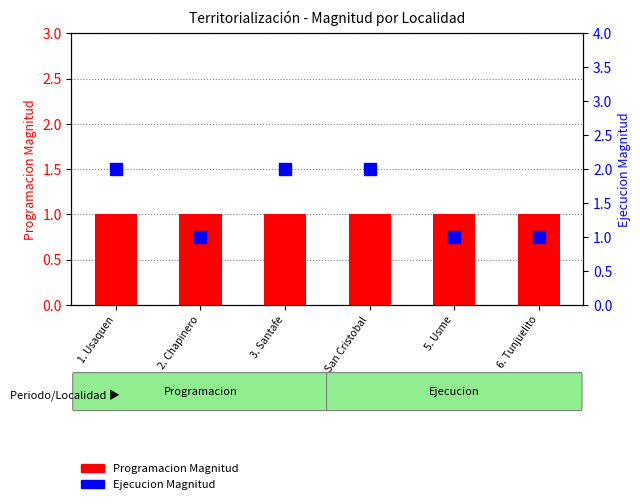

Rank the categories by Programacion Magnitud value from highest to lowest.

1. Usaquen, 2. Chapinero, 3. Santafe, 4. San Cristobal, 5. Usme, 6. Tunjuelito